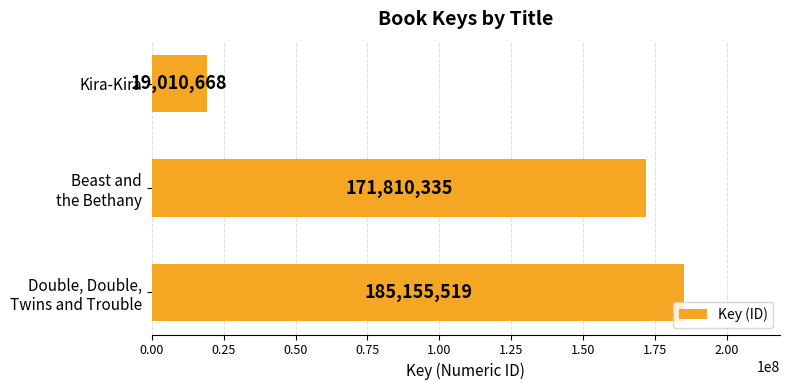

Reading bottom to top, list all the values displayed in this chart.

185155519	171810335	19010668